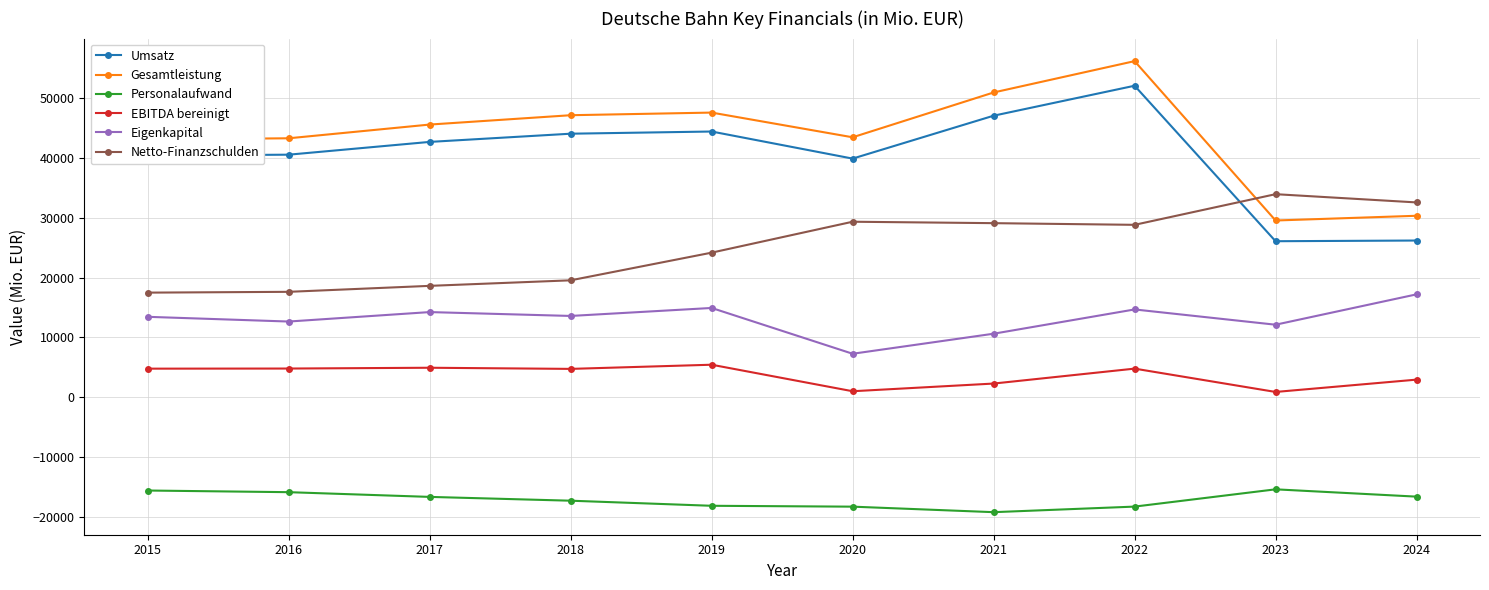

True or false: Eigenkapital has more than 1 interior local peaks.

True